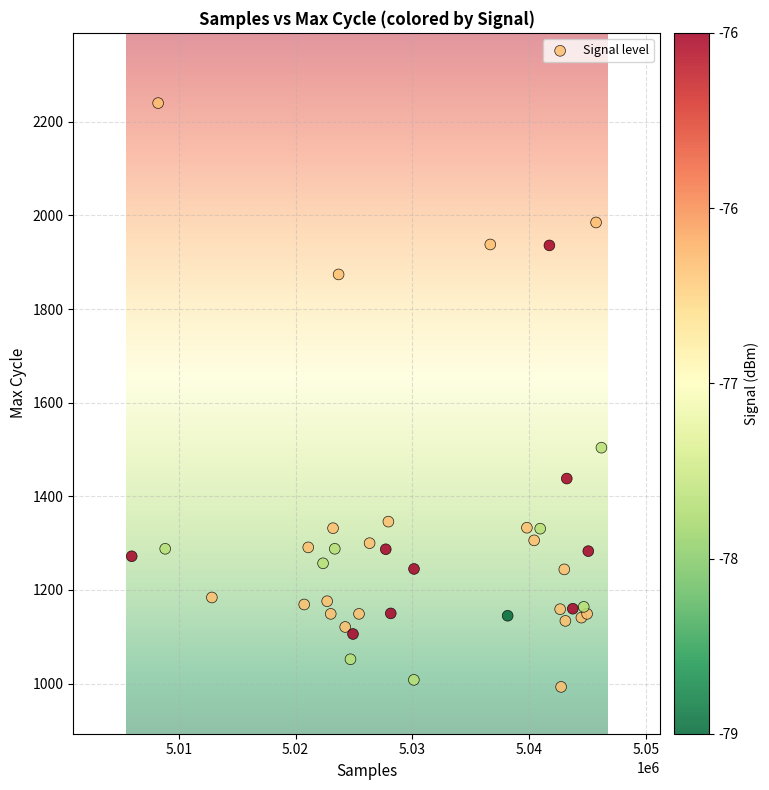

What Y value in the scatter plot is closest to 1616?

1504